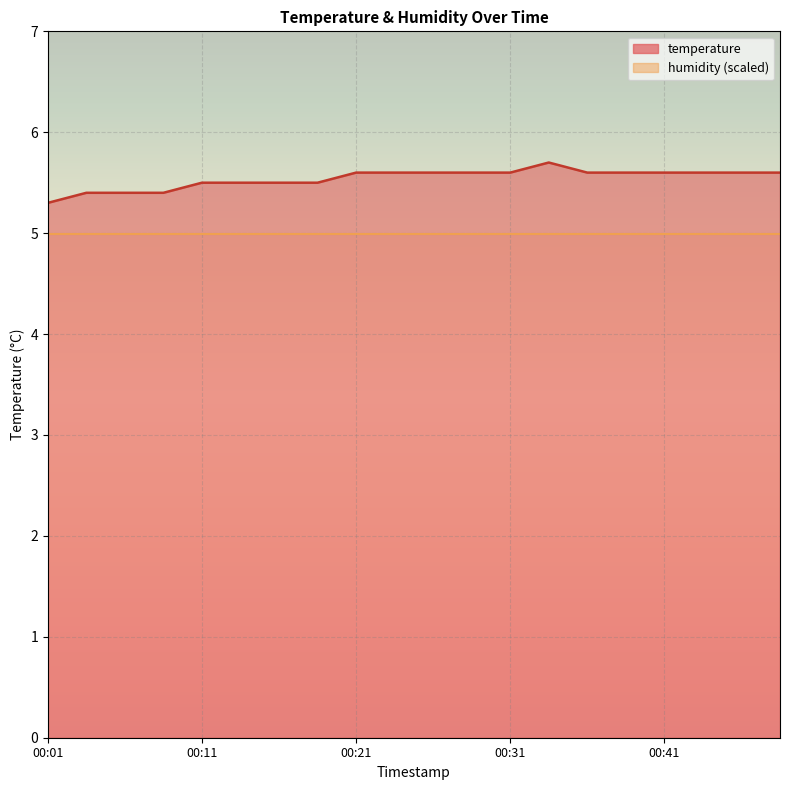

Rank the categories by value from lowest to highest.

00:01, 00:03, 00:06, 00:08, 00:11, 00:13, 00:16, 00:18, 00:21, 00:23, 00:26, 00:28, 00:31, 00:36, 00:38, 00:41, 00:43, 00:46, 00:48, 00:33